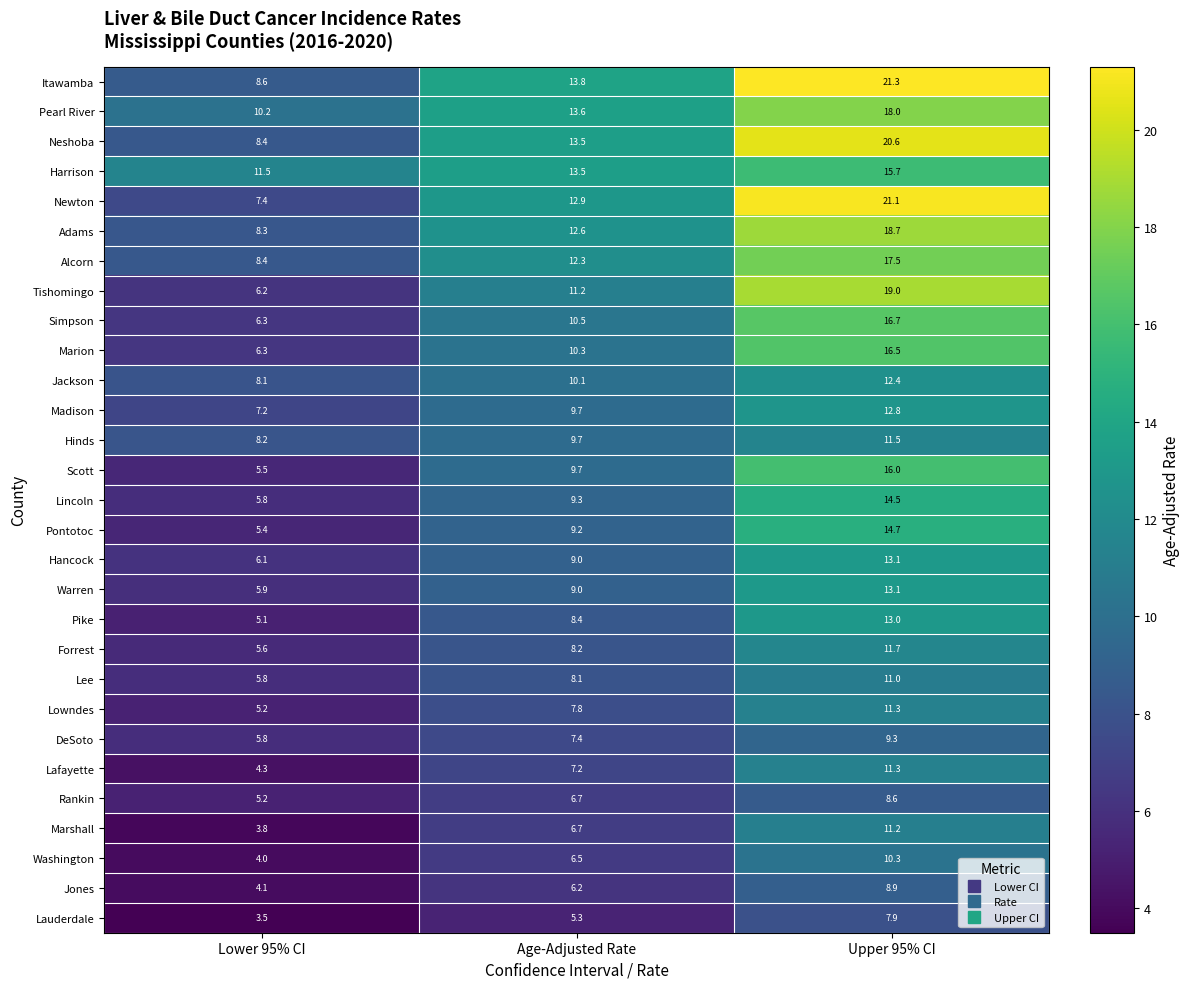

What value does the Lowndes series have at Lower 95% CI?

5.2